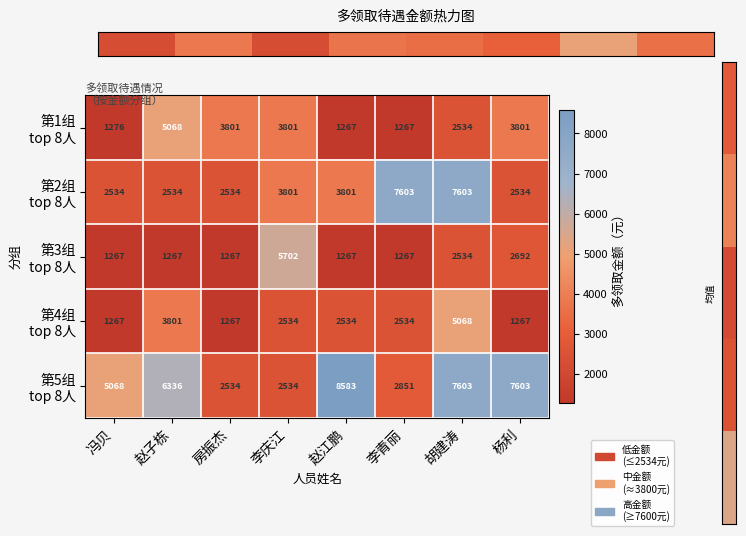

What is the total value across all series at 李青丽?

15522